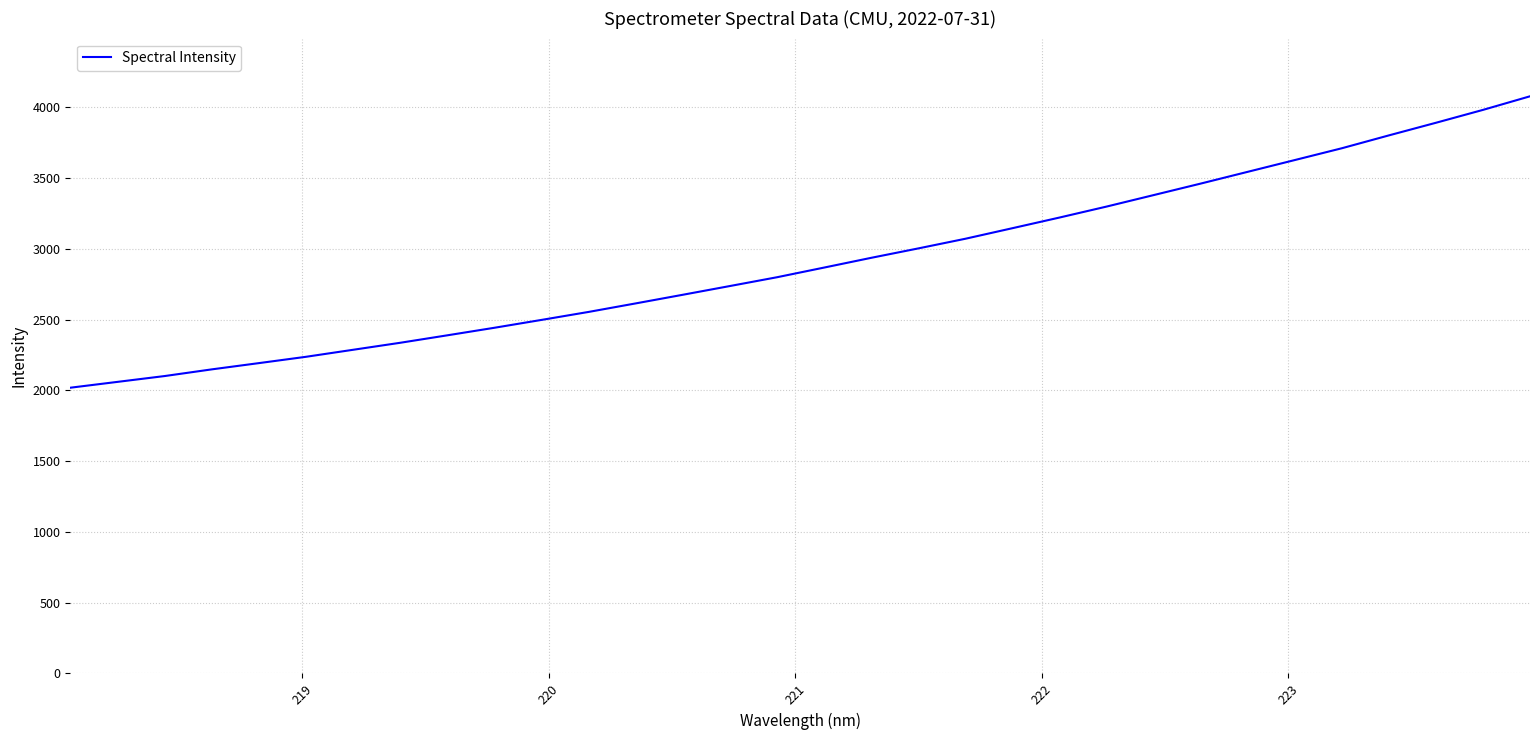

What is the sum of all values?

93092.5